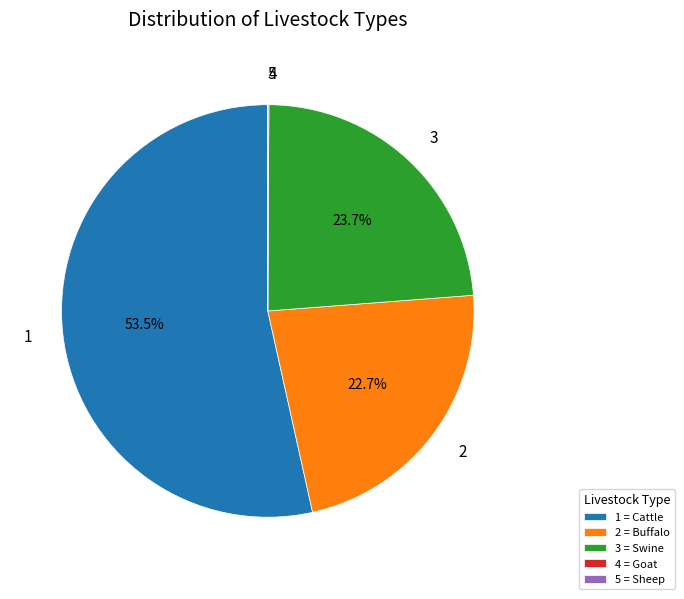

Is there a majority slice in this chart?

Yes